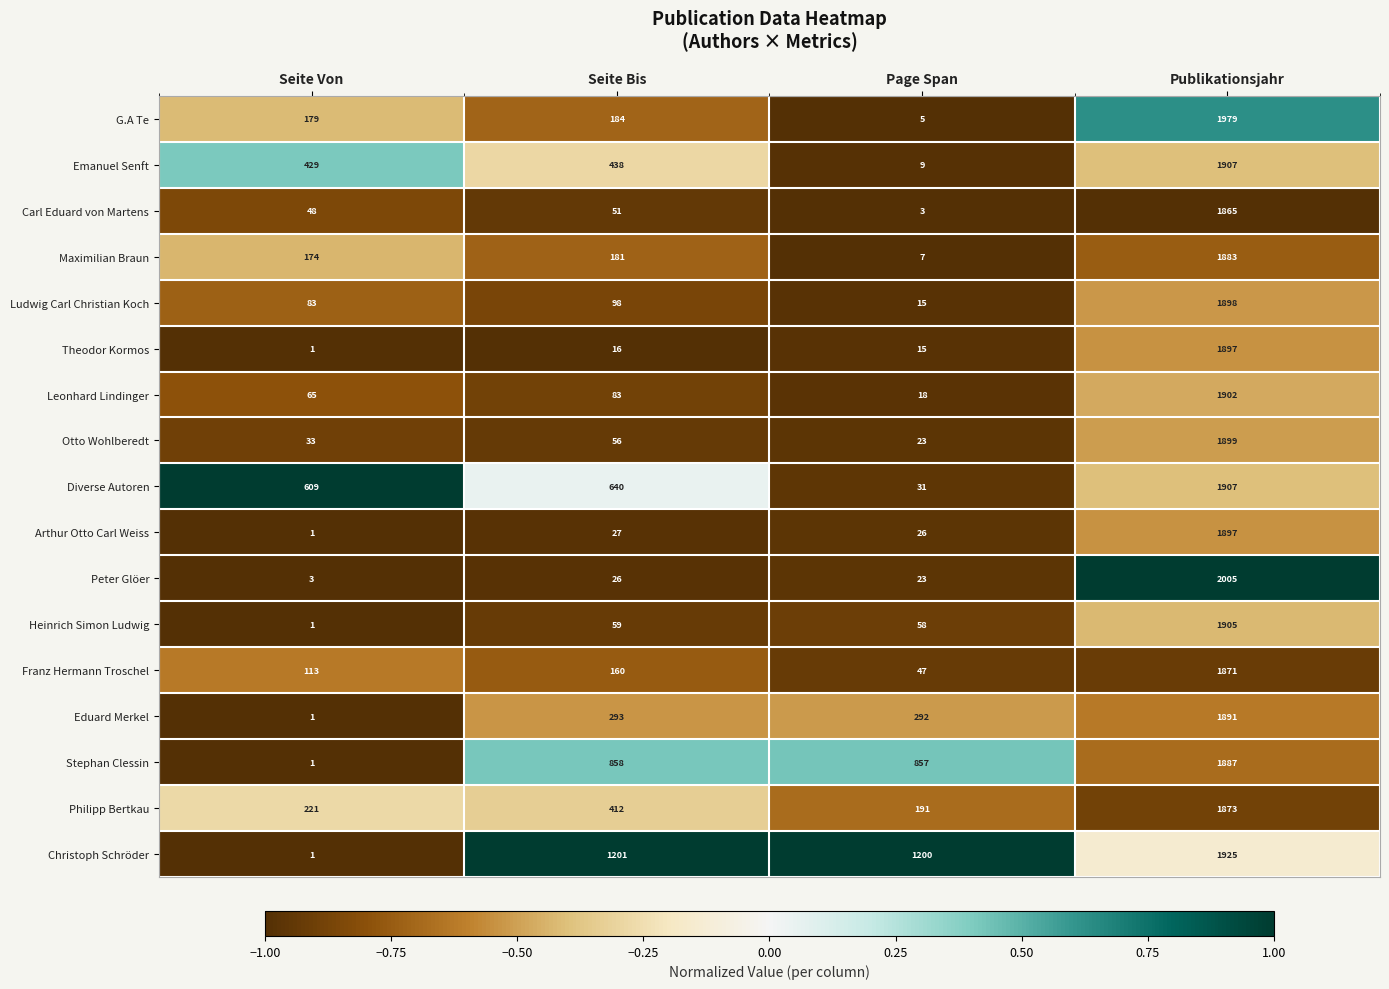

Is it true that Ludwig Carl Christian Koch equals 83 at Seite Von?

True